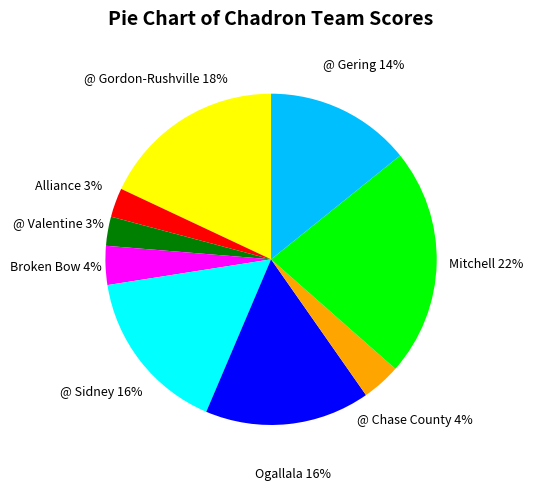

Combined, do Ogallala and @ Gering account for over 50%?

No